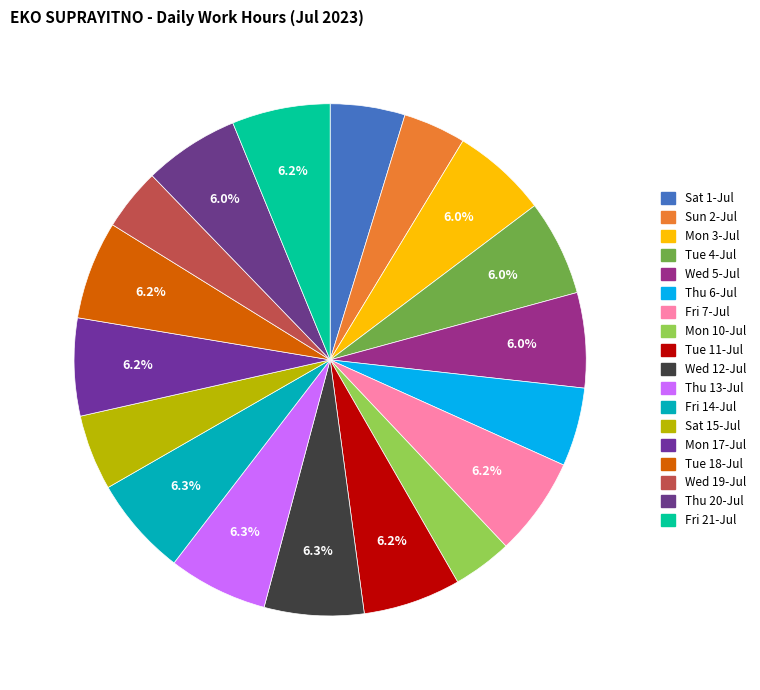

Count the number of slices in the pie.

18